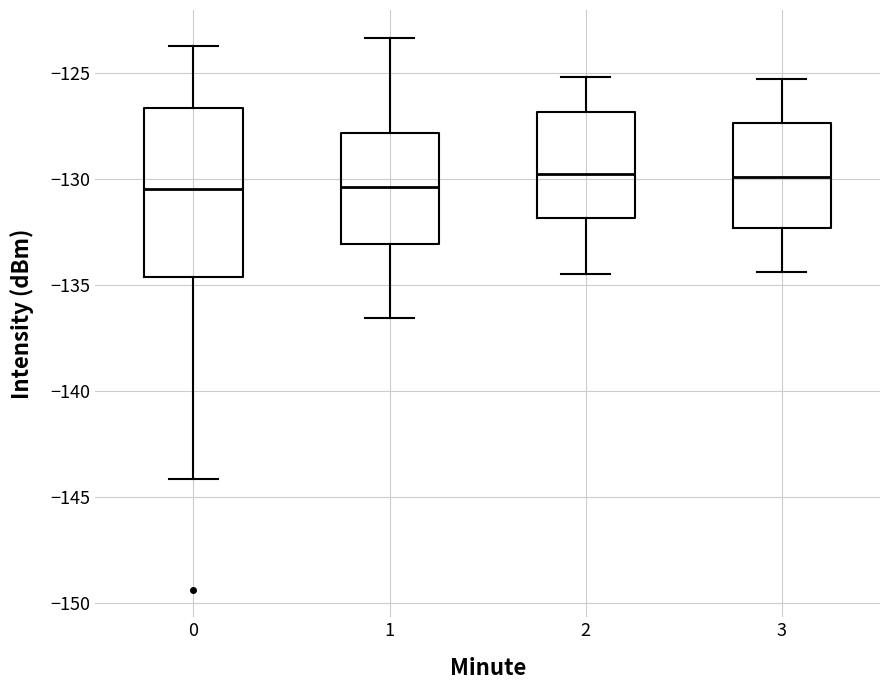

Which box is the tallest, from its lower edge to its upper edge?

0